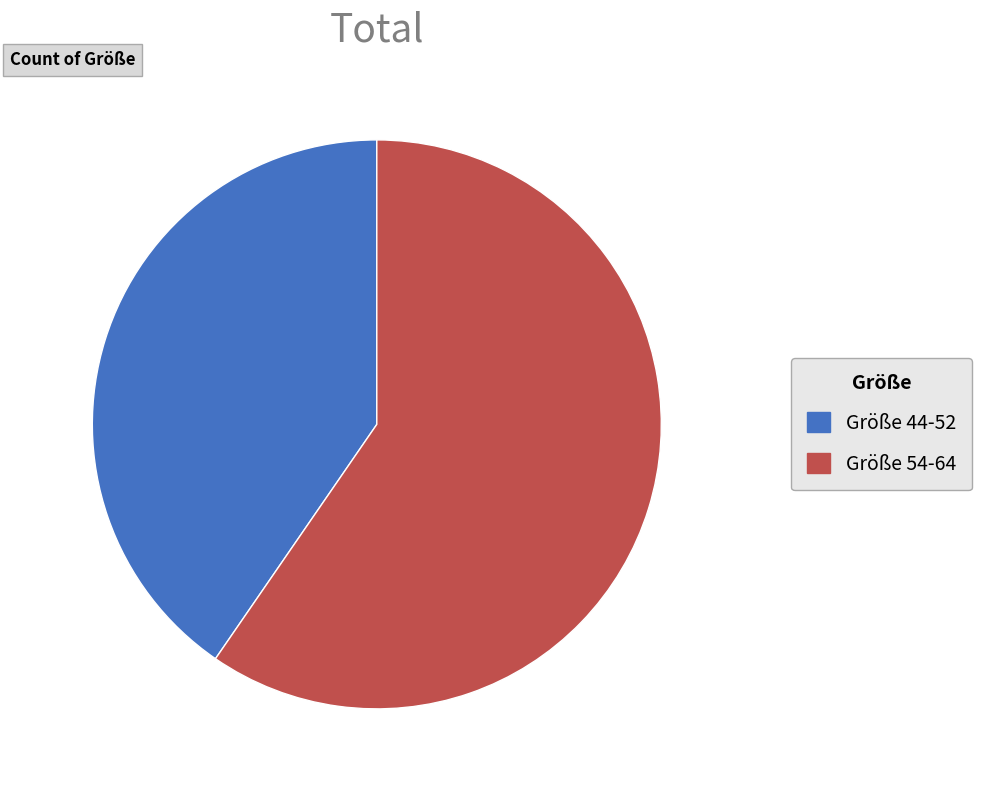

Rank the categories by value from lowest to highest.

Größe 44-52, Größe 54-64